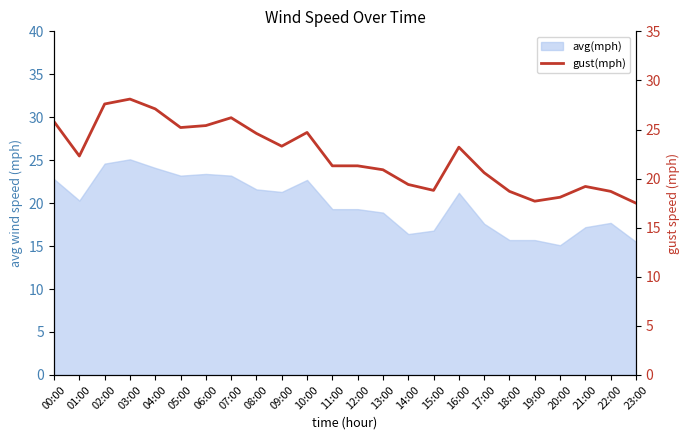

True or false: there are more than 2 points higher than both neighbors.

True